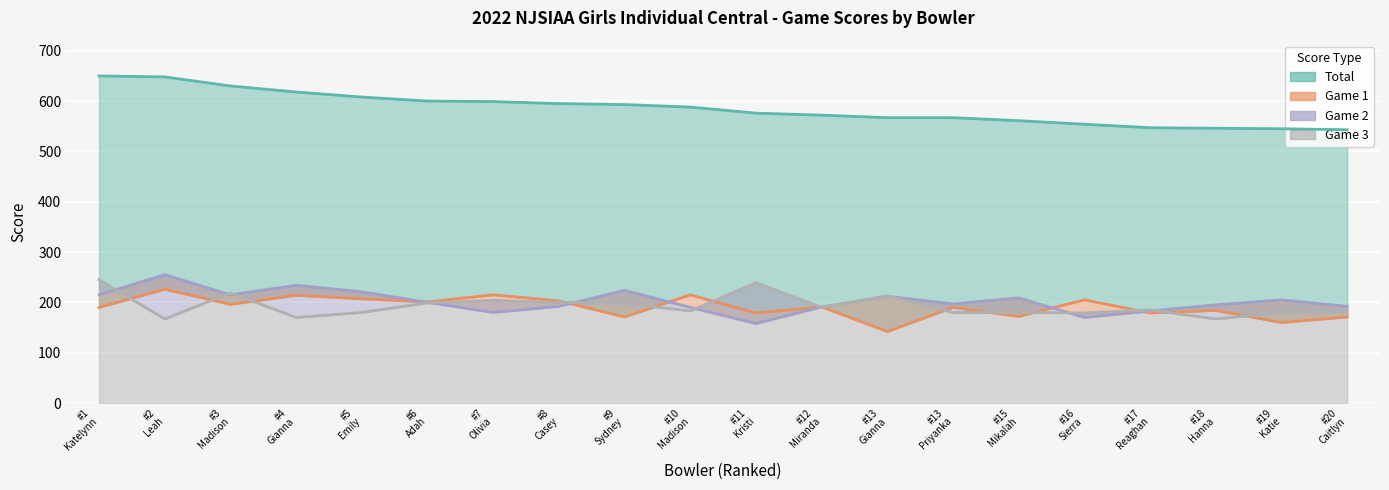

What is the total value across all series at #12 Miranda?

1144